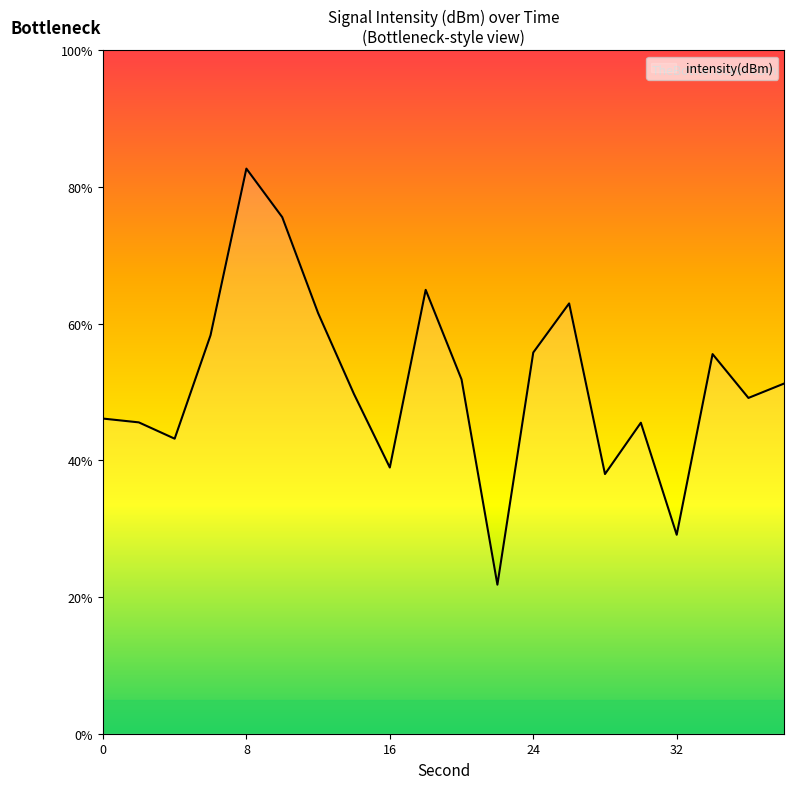

What is the maximum value shown in the chart?

82.7